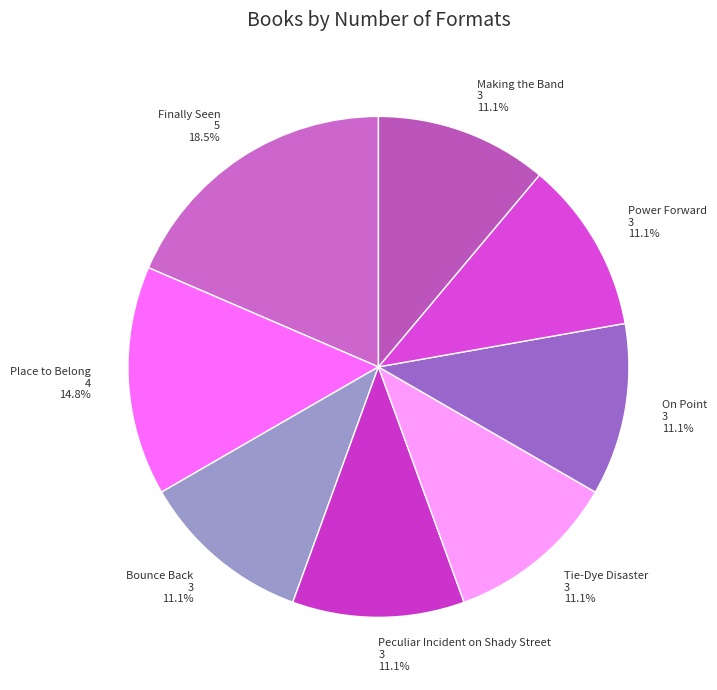

The Tie-Dye Disaster slice represents 1% of the pie. True or false?

False